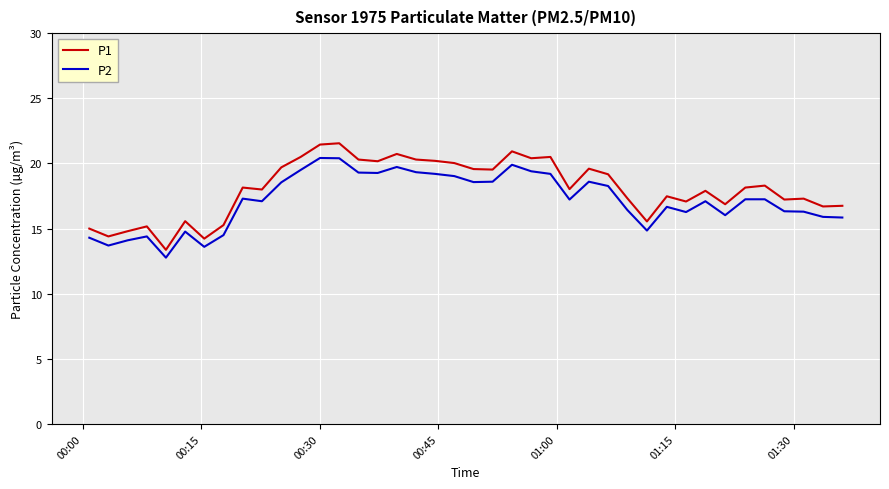

True or false: P1 and P2 cross at least once.

False